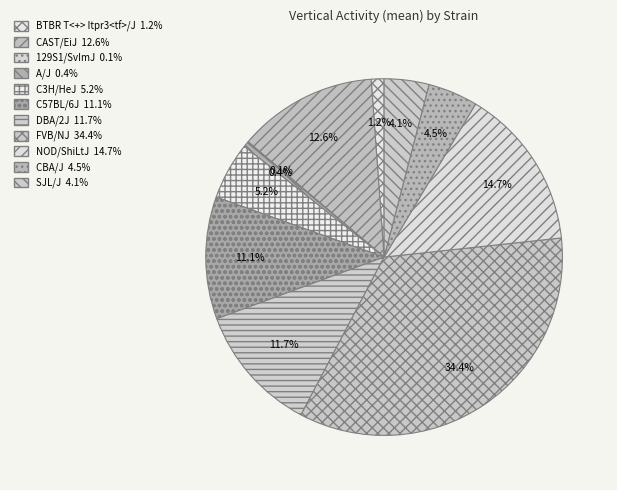

Which category has the smallest portion of the pie?

129S1/SvImJ